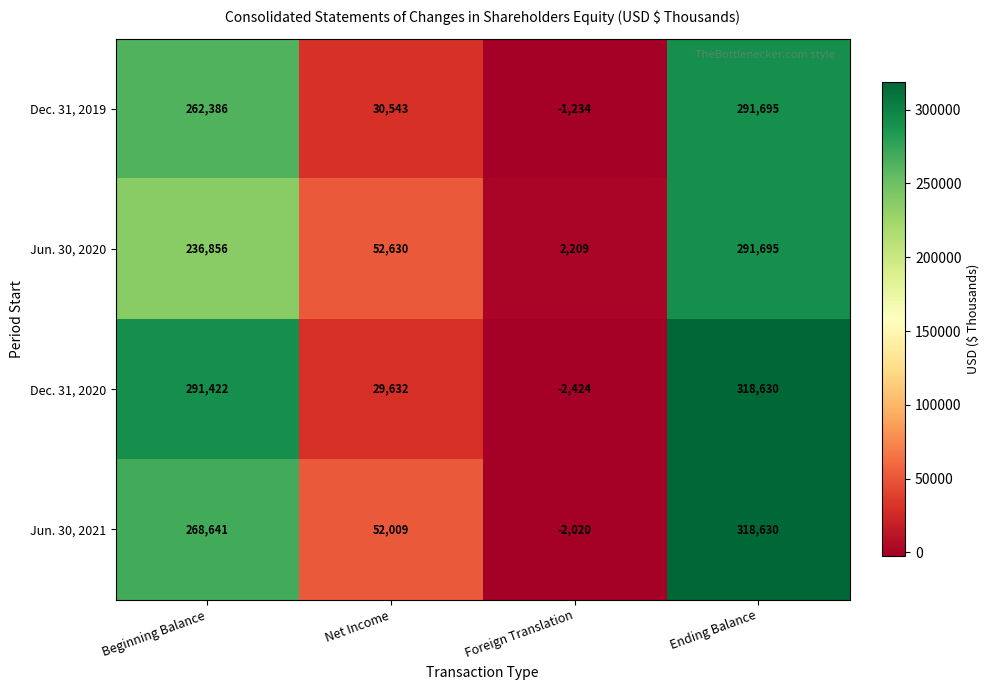

Which series has the widest spread of values?

Dec. 31, 2020